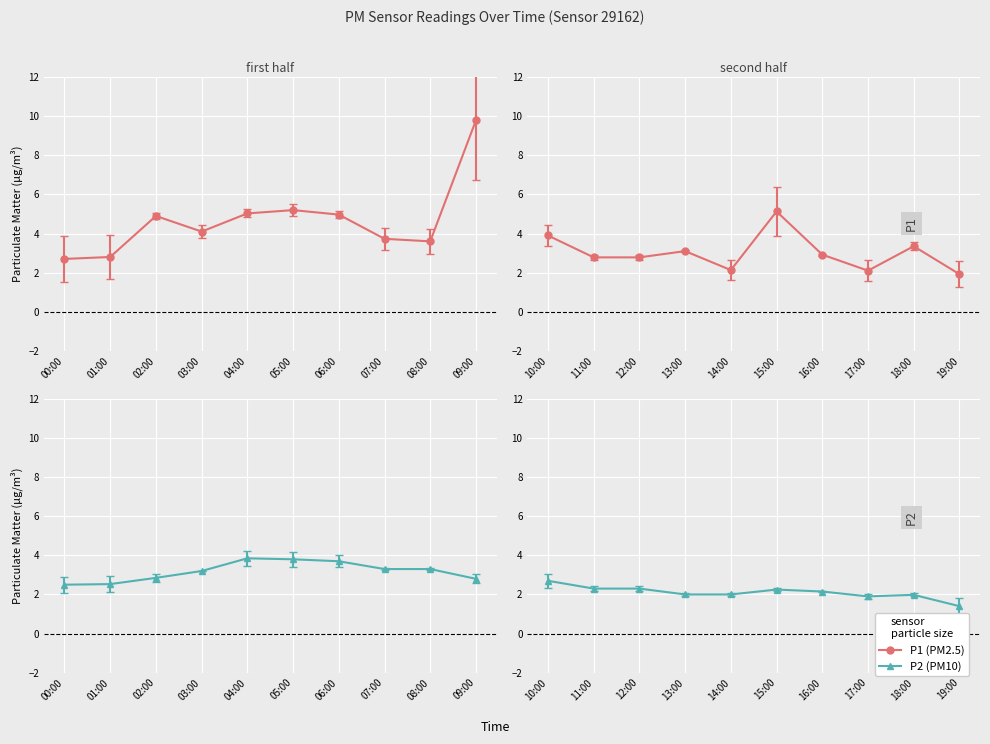

Where is the first local minimum for P2?

17